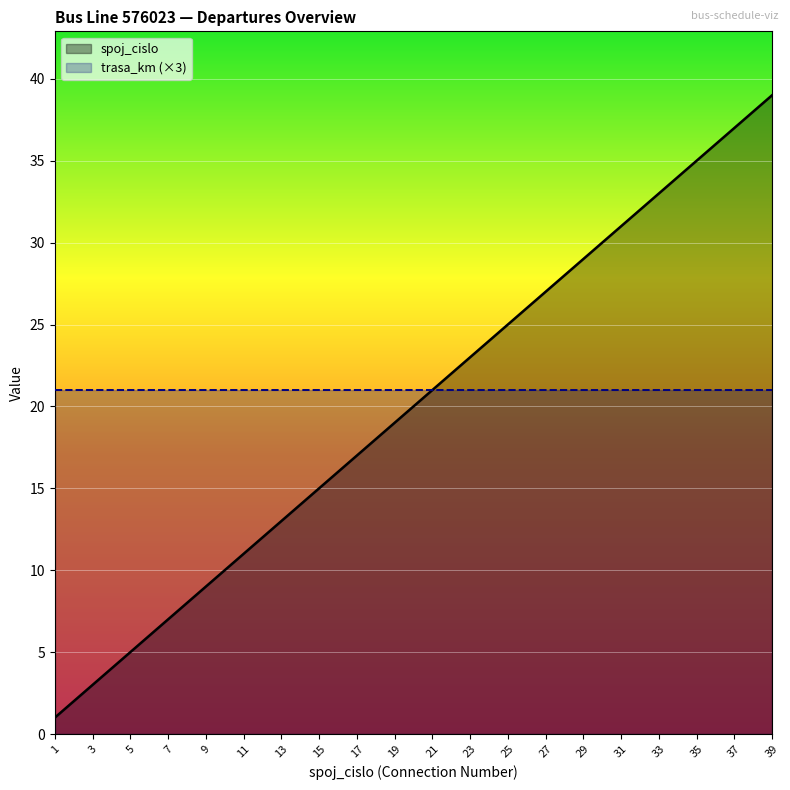

What is the greatest value displayed?

39